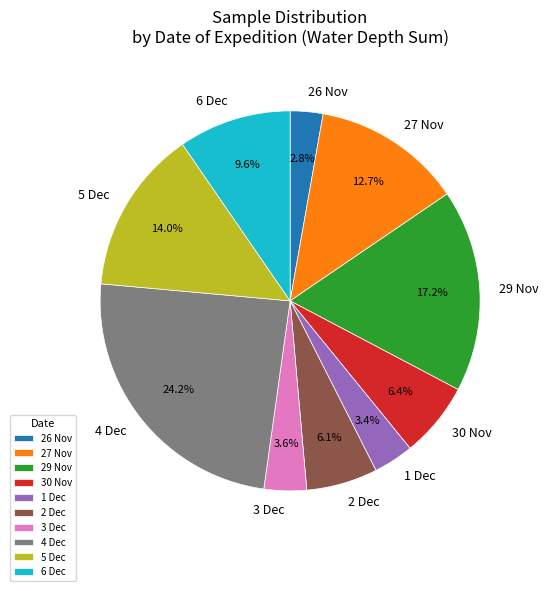

To the nearest percent, what is the difference between the 1 Dec and 30 Nov slice percentages?

3%